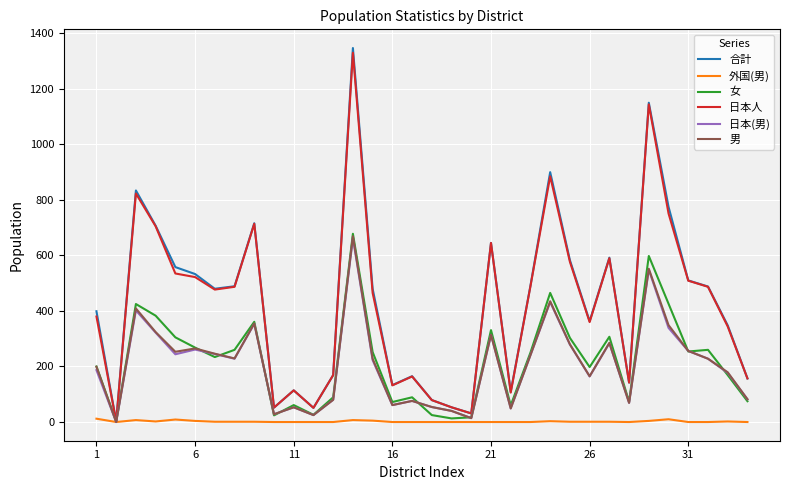

True or false: 日本人 has more than 0 points higher than both neighbors.

True